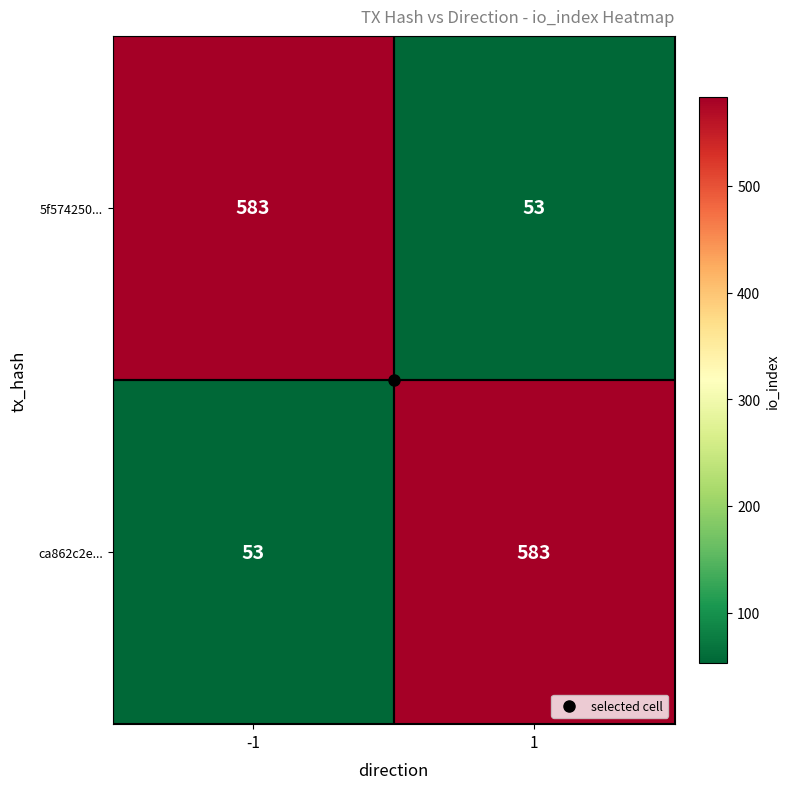

What is the difference between the highest and lowest values at 1?

530